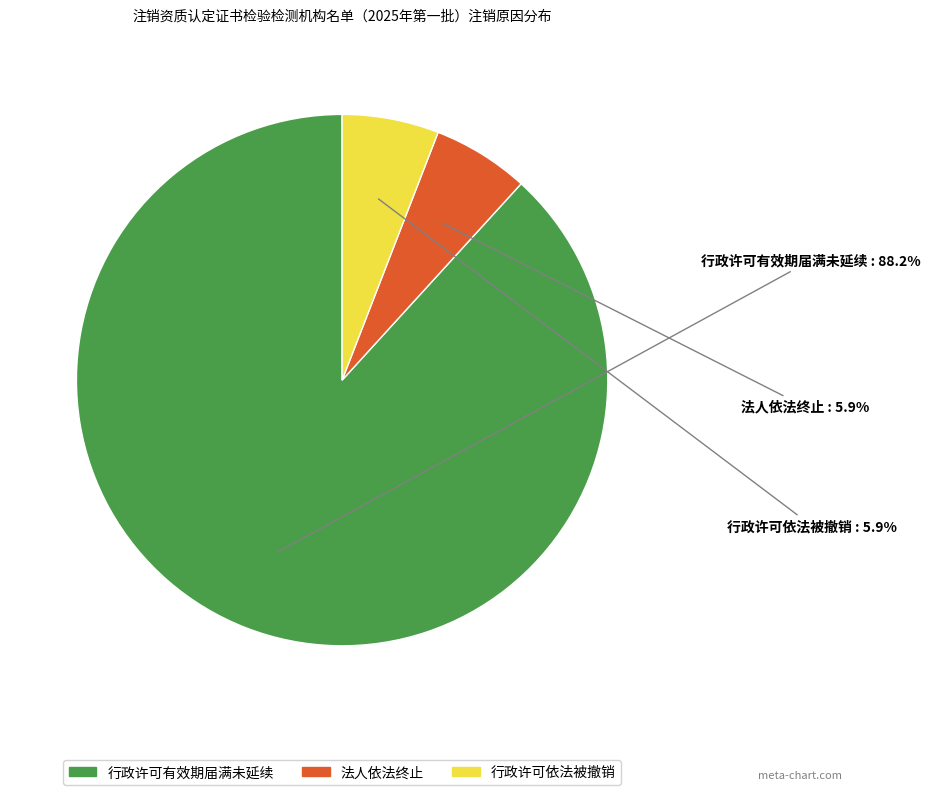

What percentage is the 行政许可依法被撤销 slice, to the nearest percent?

6%